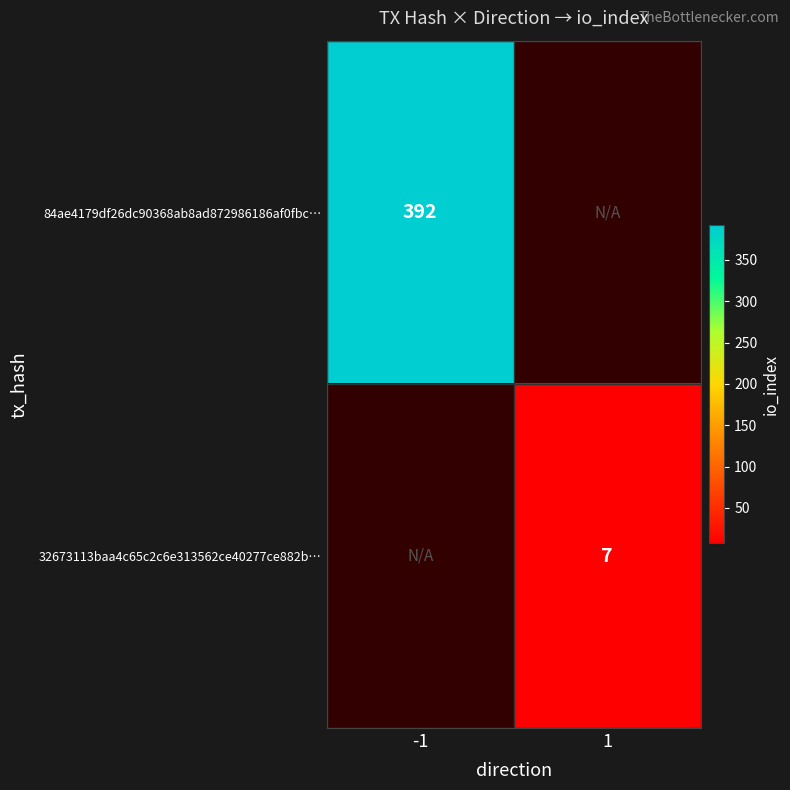

The value of 84ae4179df26dc90368ab8ad872986186af0fbc… at -1 is 392. True or false?

True